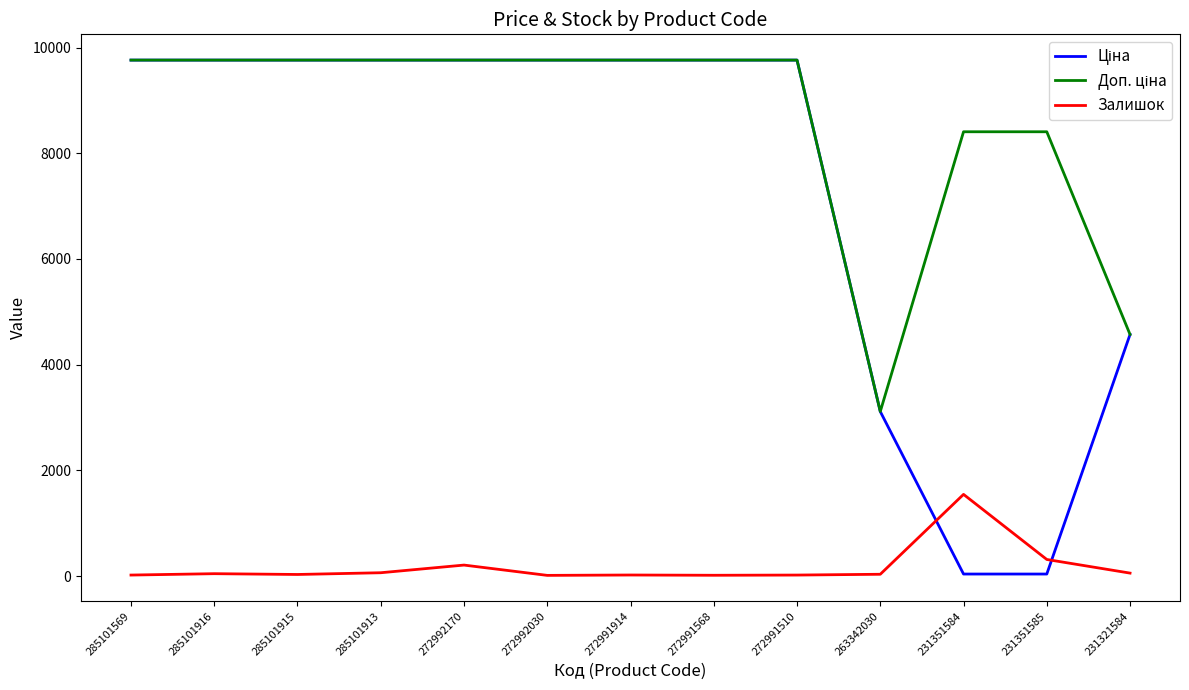

Reading left to right, transcribe all the data shown in this chart.

Ціна: 9764.4	9764.4	9764.4	9764.4	9764.4	9764.4	9764.4	9764.4	9764.4	3112.5	37.4	37.4	4571.4
Доп. ціна: 9764.4	9764.4	9764.4	9764.4	9764.4	9764.4	9764.4	9764.4	9764.4	3113.0	8408.0	8408.0	4571.0
Залишок: 18.0	44.0	29.0	62.0	207.0	12.0	19.0	14.0	18.0	33.0	1545.0	313.0	55.0